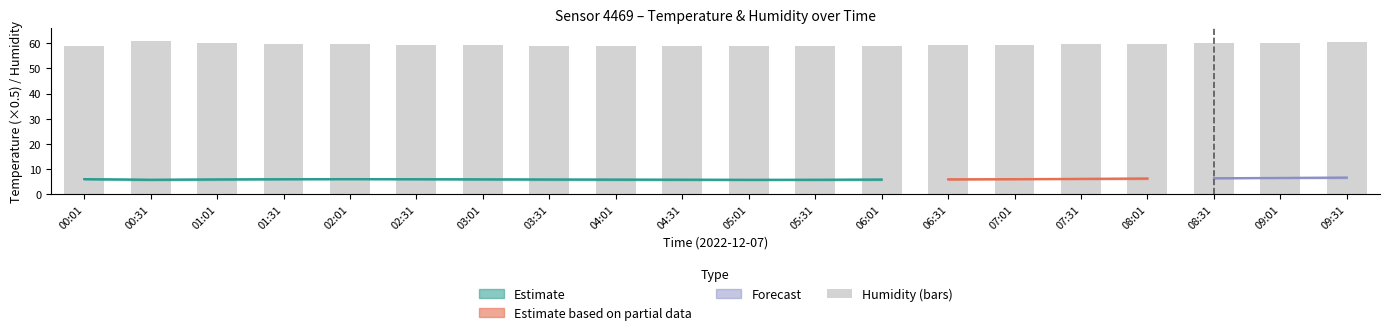

List the labels in order of value, largest first.

00:31, 09:31, 09:01, 01:01, 08:31, 01:31, 08:01, 07:31, 02:01, 02:31, 07:01, 03:01, 06:31, 03:31, 00:01, 06:01, 04:01, 04:31, 05:31, 05:01